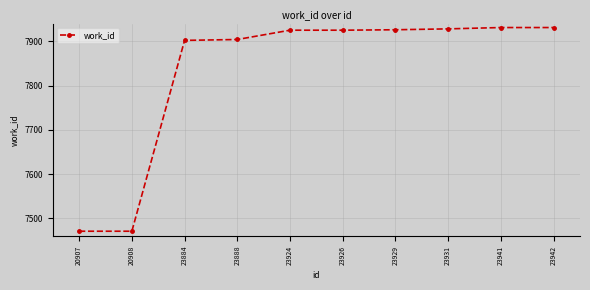

How many categories are shown in the chart?

10